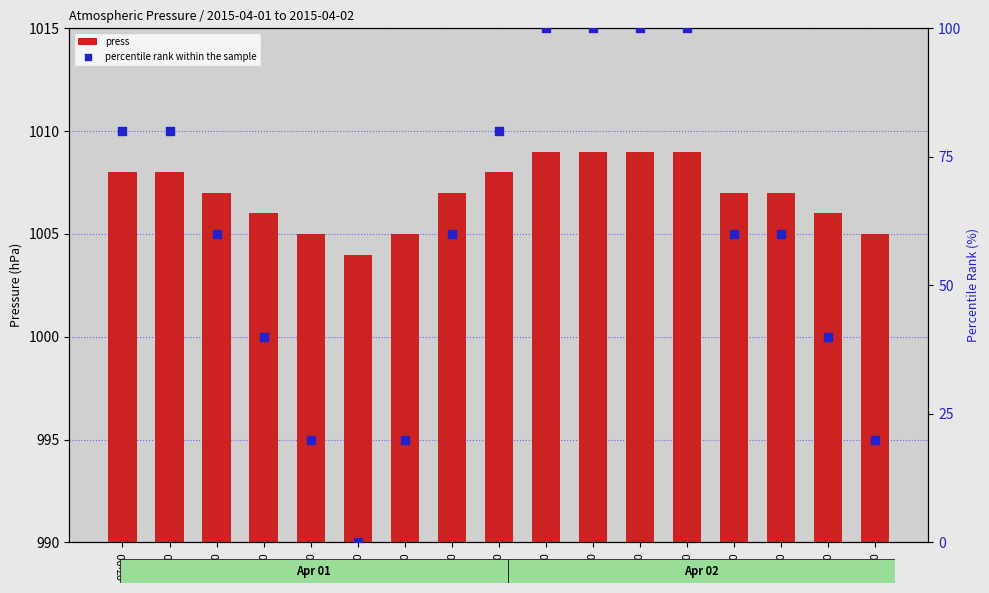

Is the value of press at 15:00 greater than the value of percentile rank within the sample at 14:00?

Yes